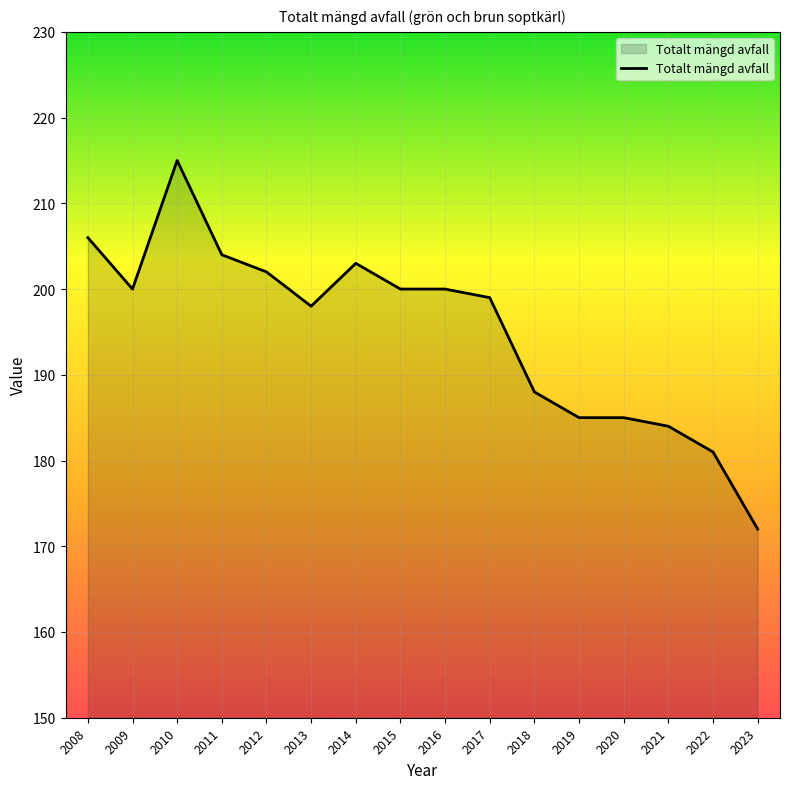

True or false: the data shows 261 at 2017.

False